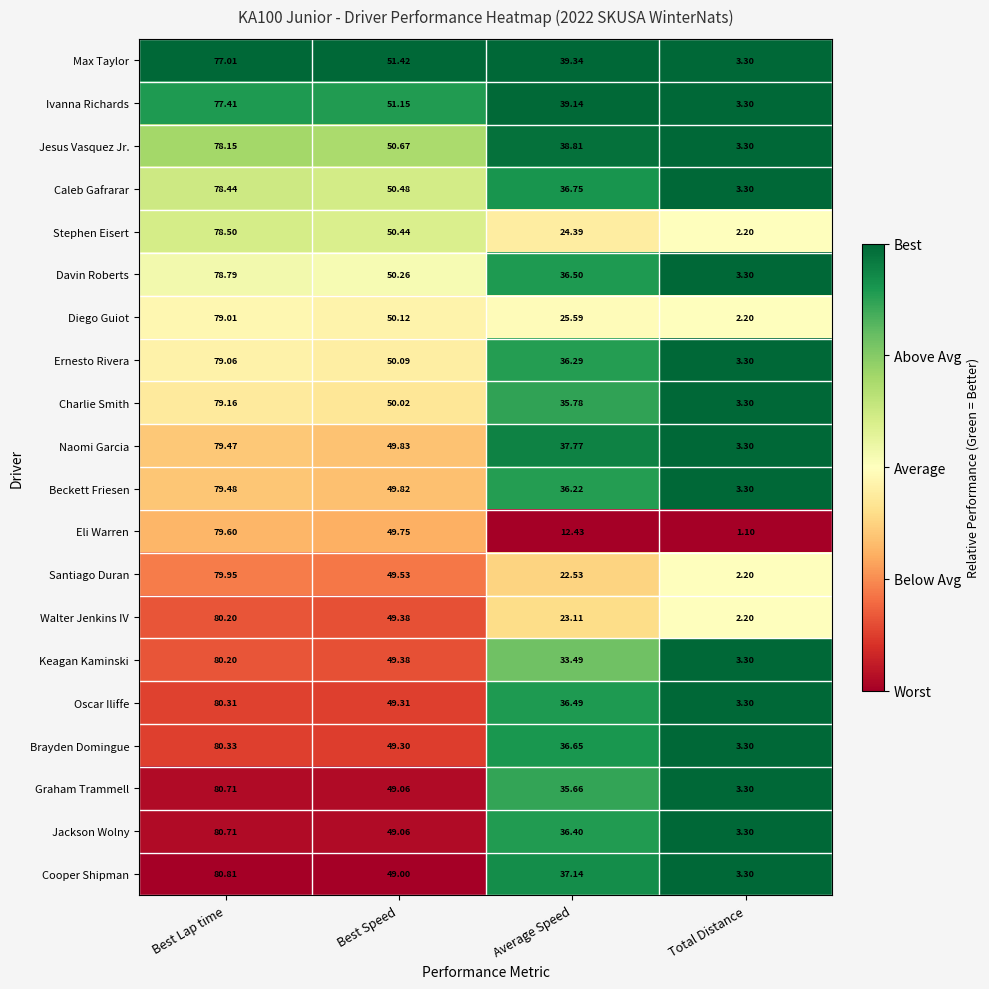

At which category does the chart reach its peak across all series?

Best Lap time